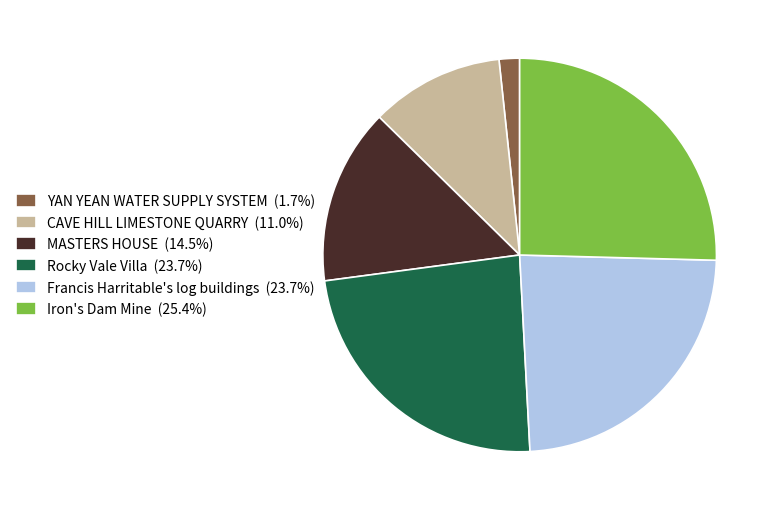

How many segments does this pie chart have?

6